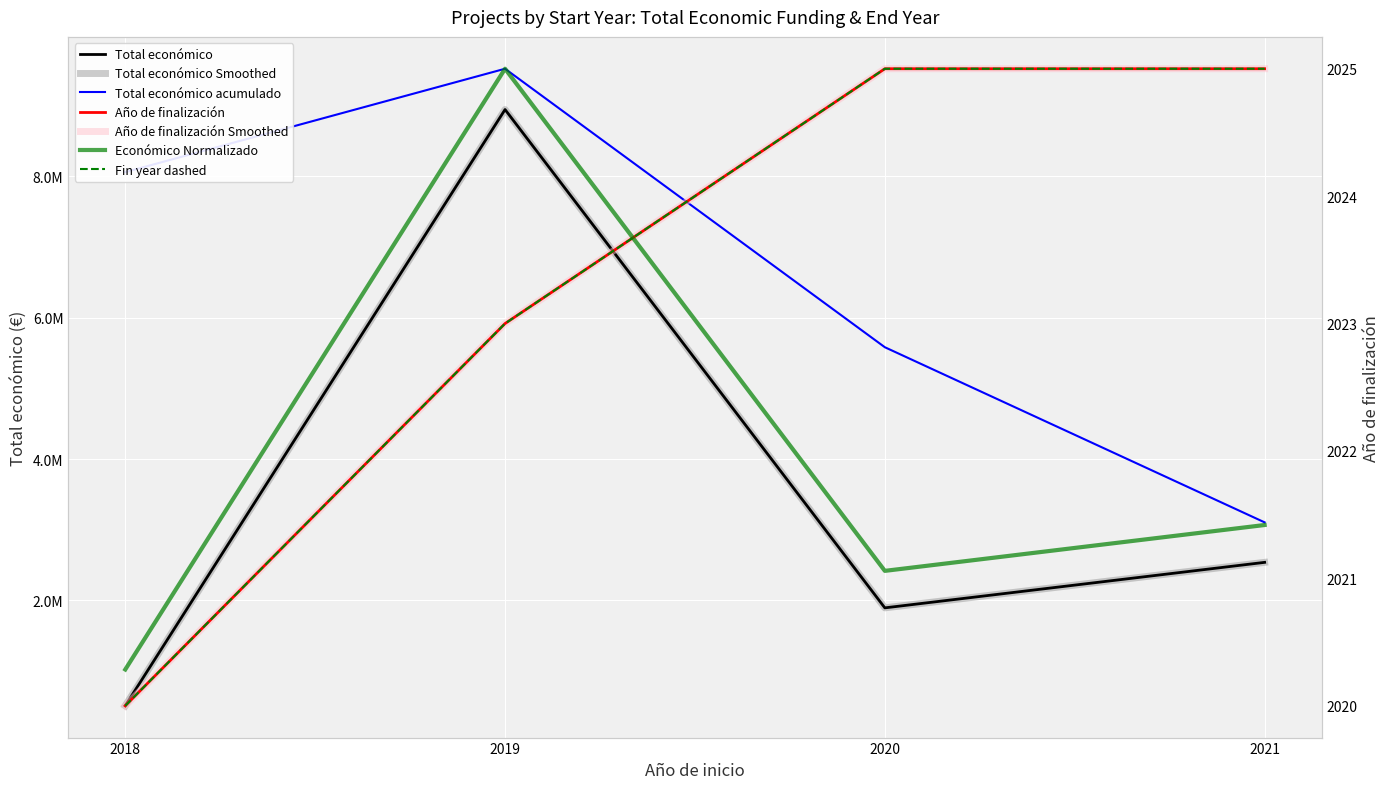

Between 2019 and 2020, which is larger?

2019